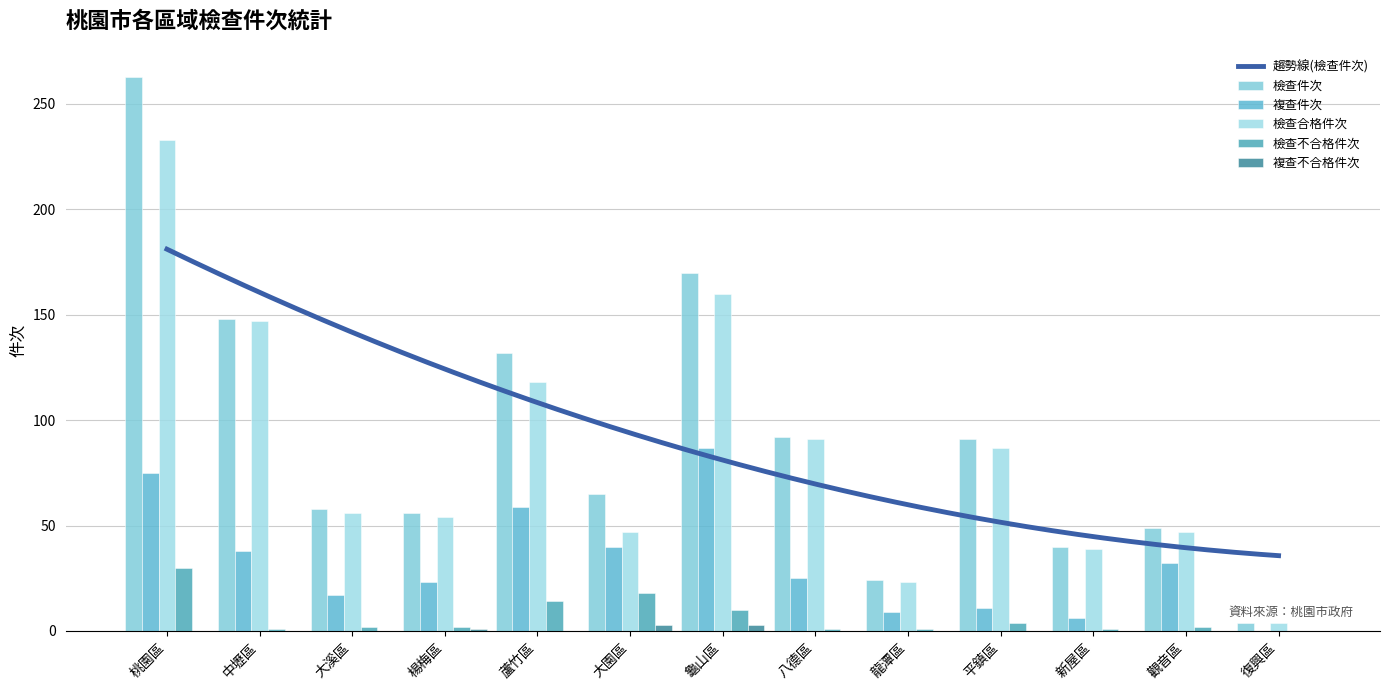

At how many categories does at least one series exceed 36?

11